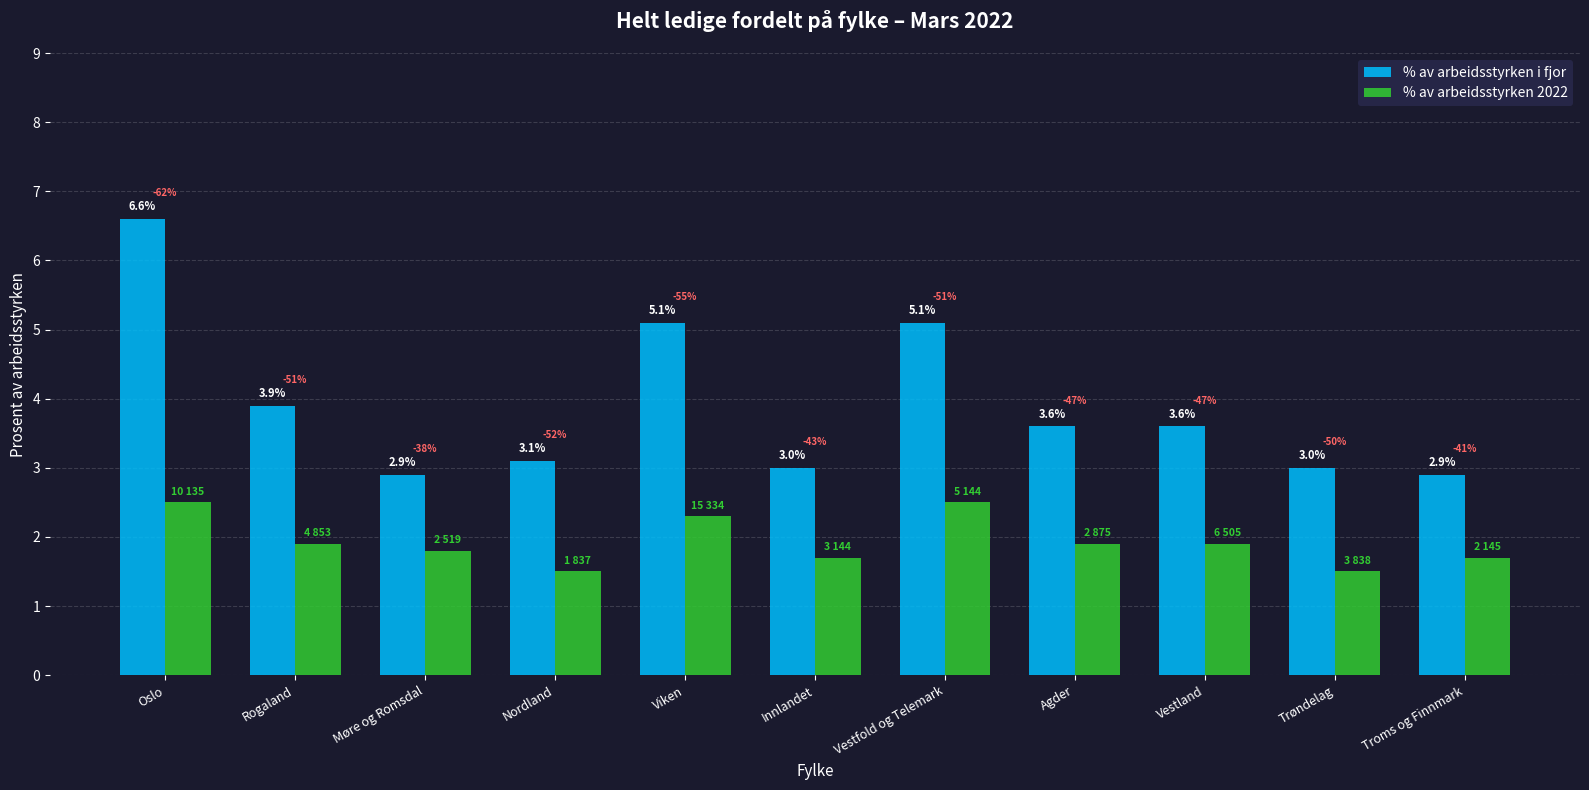

What is the total value across all series at Viken?

7.4